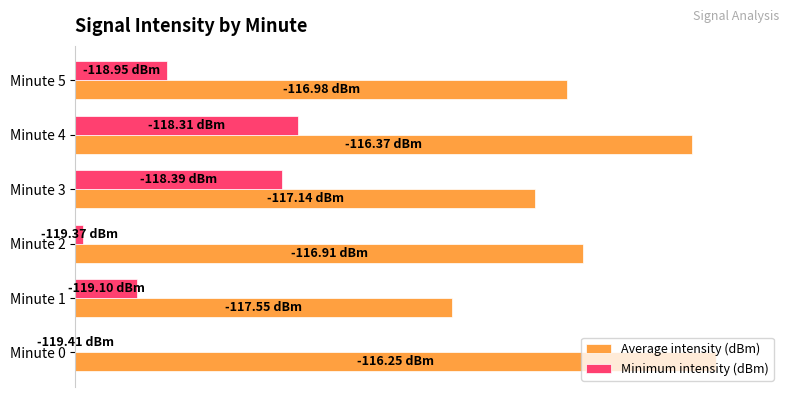

At which category is the sum across all series the highest?

Minute 4